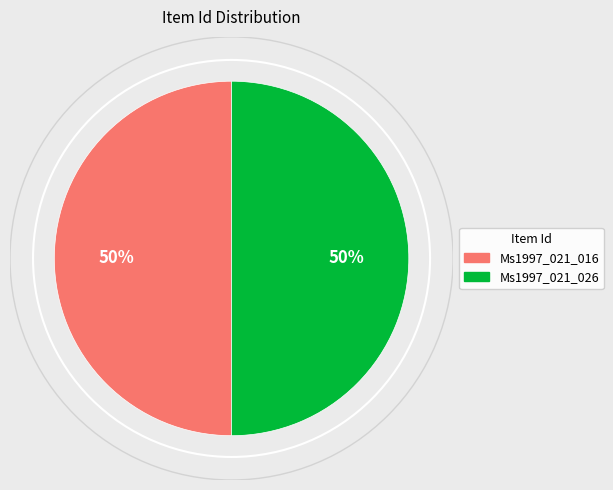

Approximately how many times larger is the value at Ms1997_021_016 compared to Ms1997_021_026?

1.0